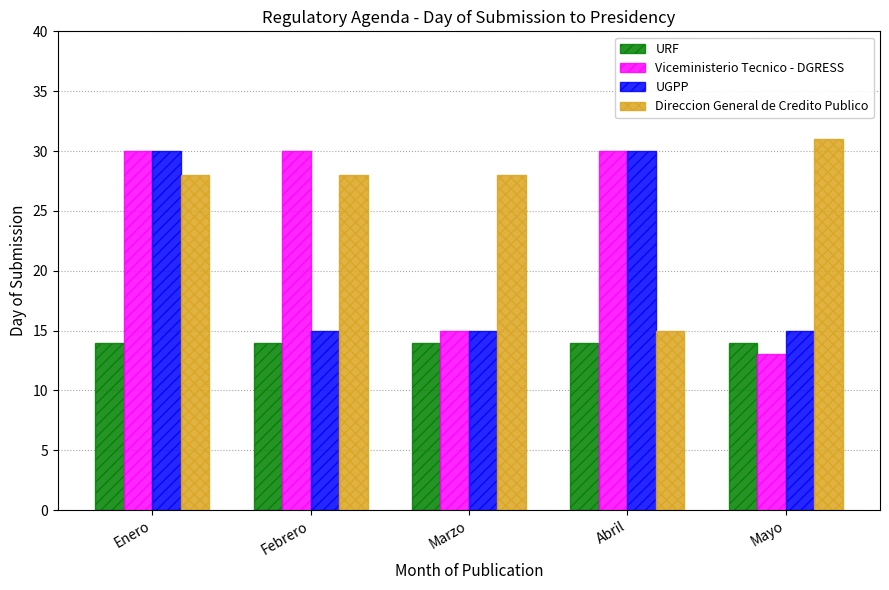

Rank the series by their average value, from lowest to highest.

URF, UGPP, Viceministerio Tecnico - DGRESS, Direccion General de Credito Publico